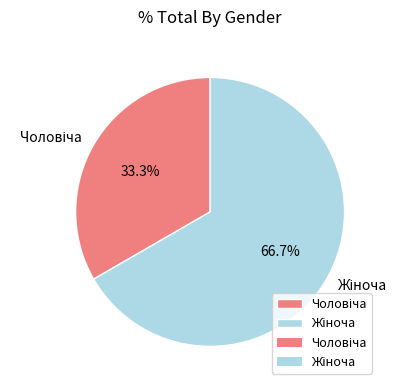

Is there a majority slice in this chart?

Yes